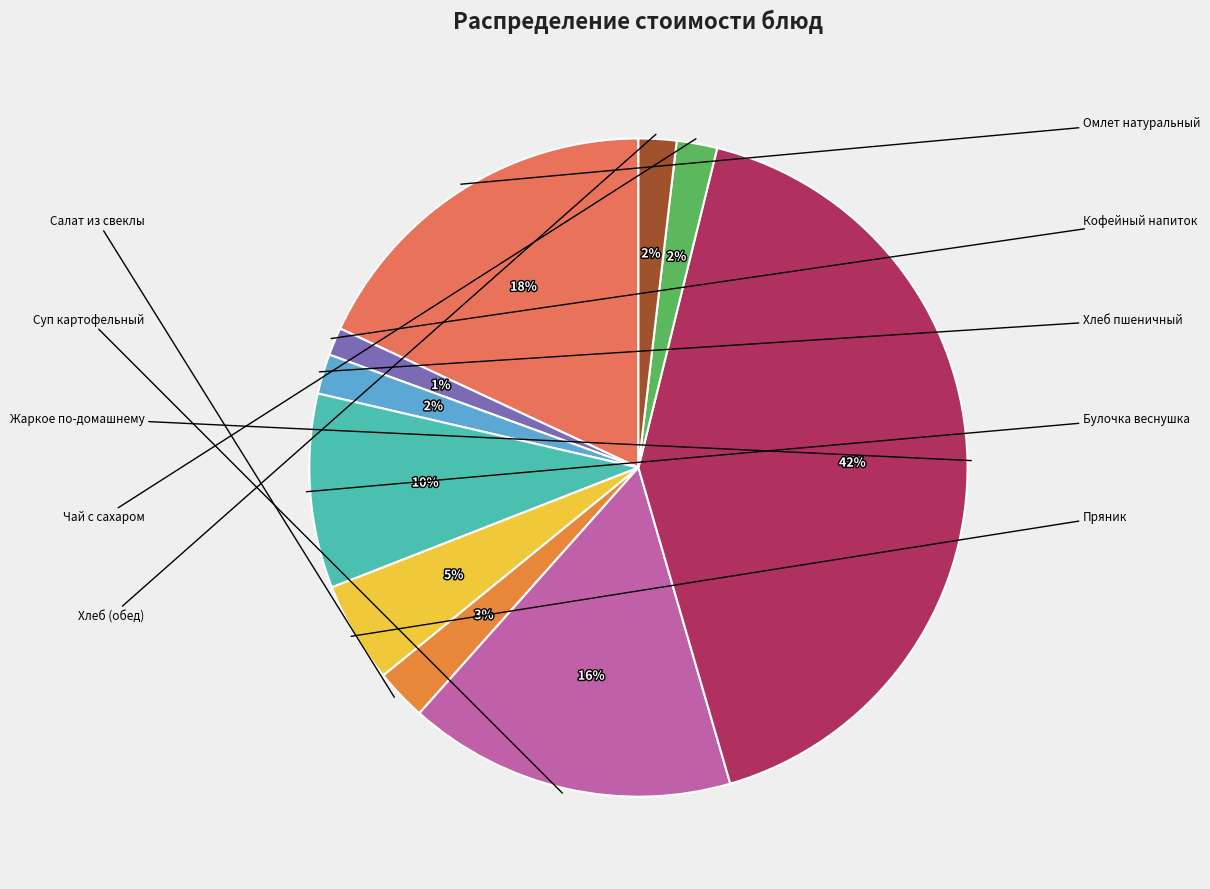

To the nearest percent, what is the average slice percentage?

10%